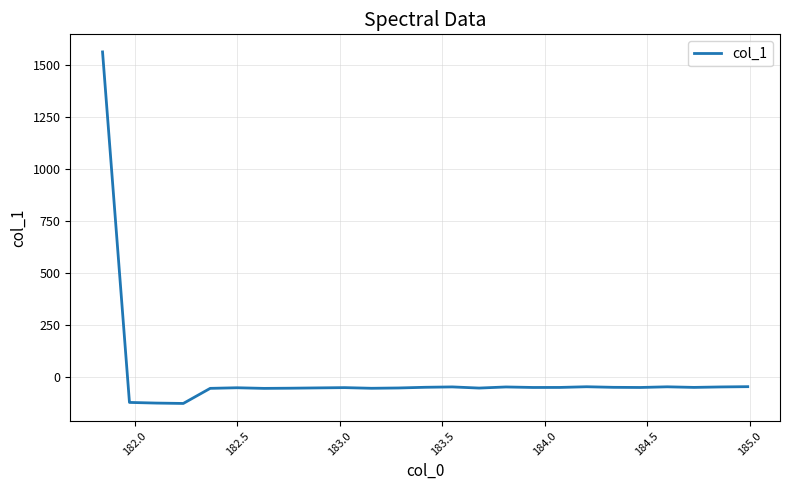

What is the greatest value displayed?

1561.1